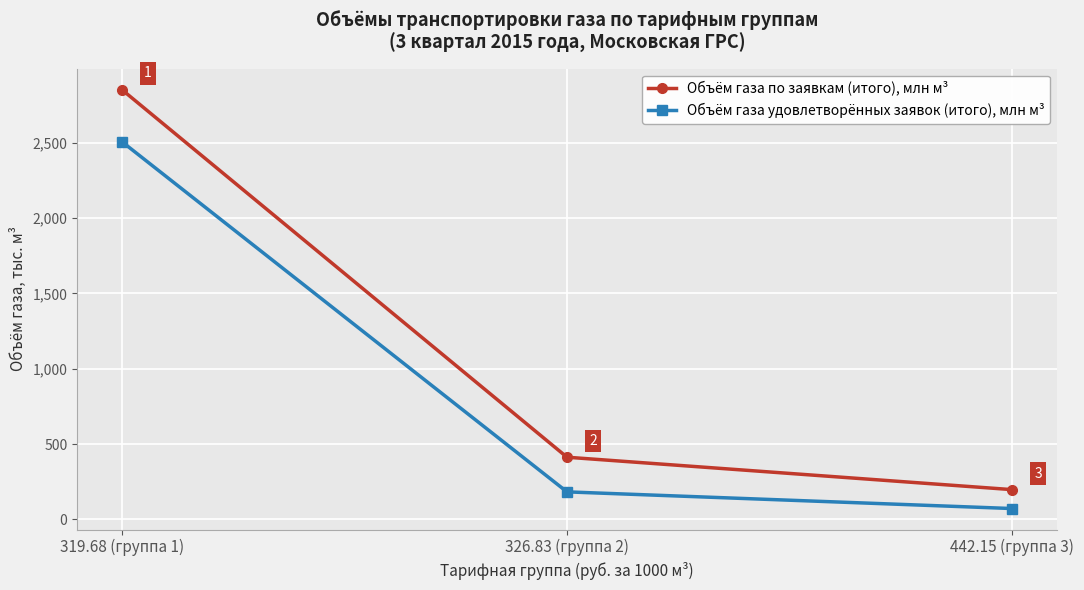

Rank the categories by Объём газа по заявкам (итого), млн м³ value from lowest to highest.

442.15 (группа 3), 326.83 (группа 2), 319.68 (группа 1)